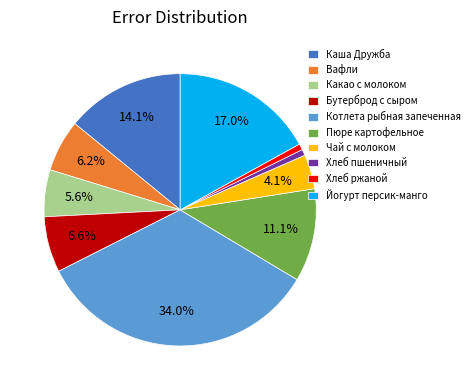

Combined, do Какао с молоком and Бутерброд с сыром account for over 50%?

No